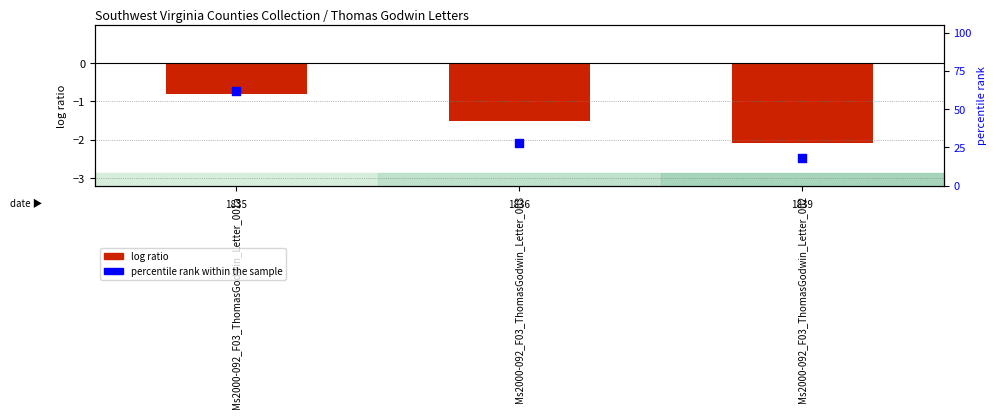

Which series contains the highest Y value?

percentile rank within the sample